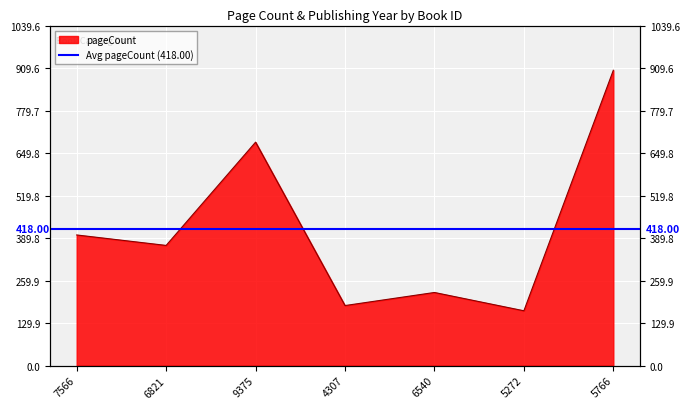

Reading left to right, list all the values displayed in this chart.

400	368	684	184	224	168	904